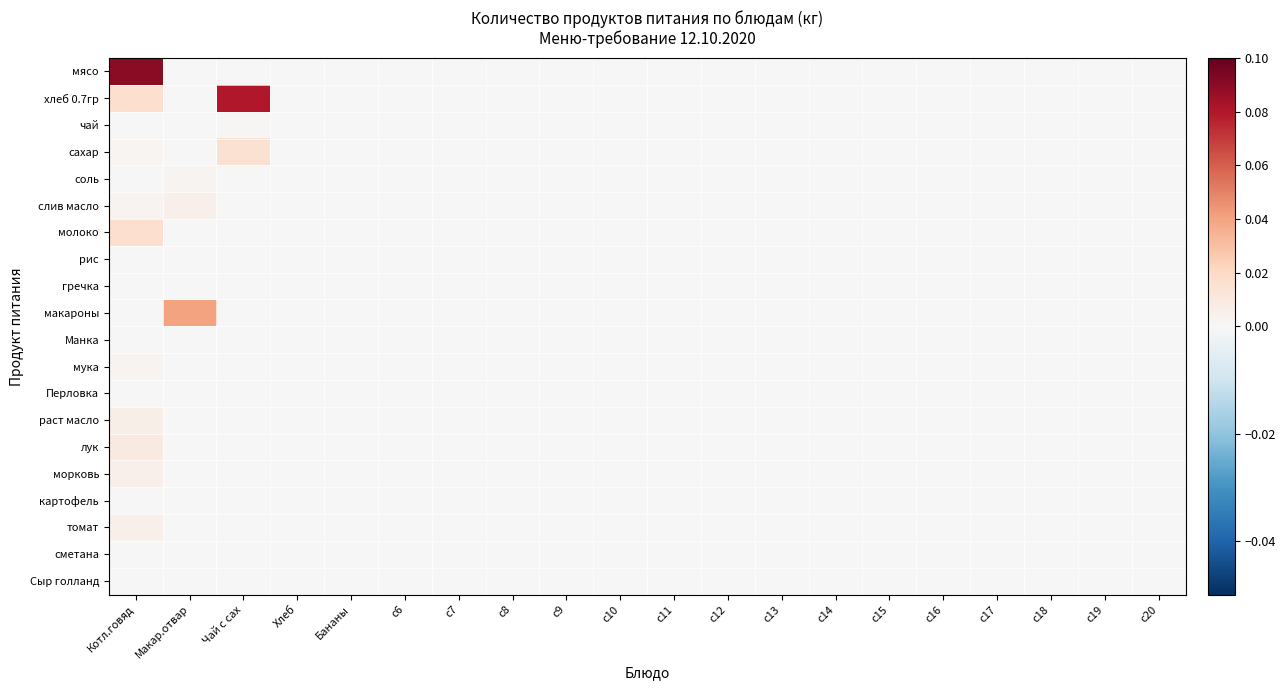

Between Хлеб and c19, which series saw the biggest shift?

мясо